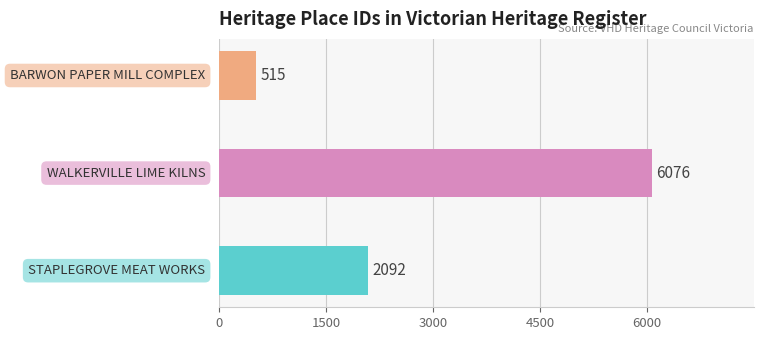

Reading right to left, list all the values displayed in this chart.

515	6076	2092